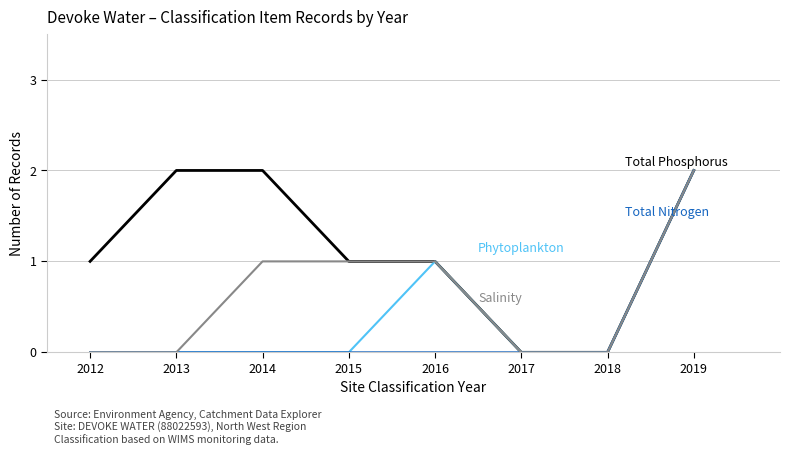

What is the total value across all series at 2016?

3